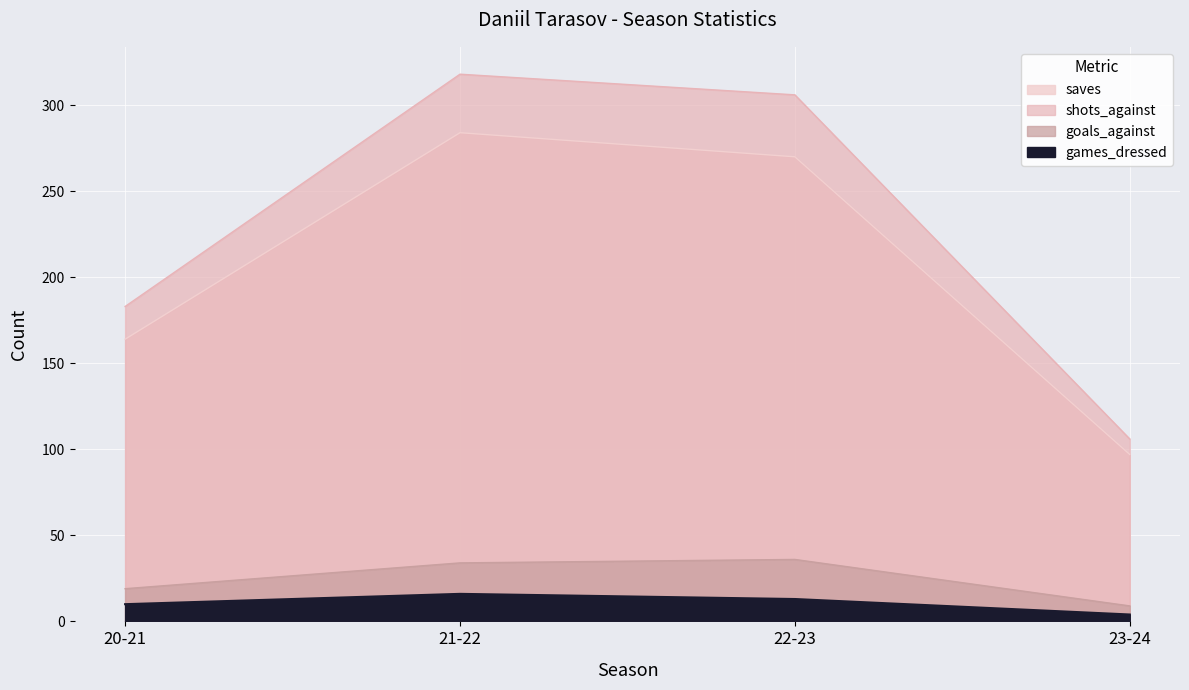

At which label is saves closest to 190?

20-21